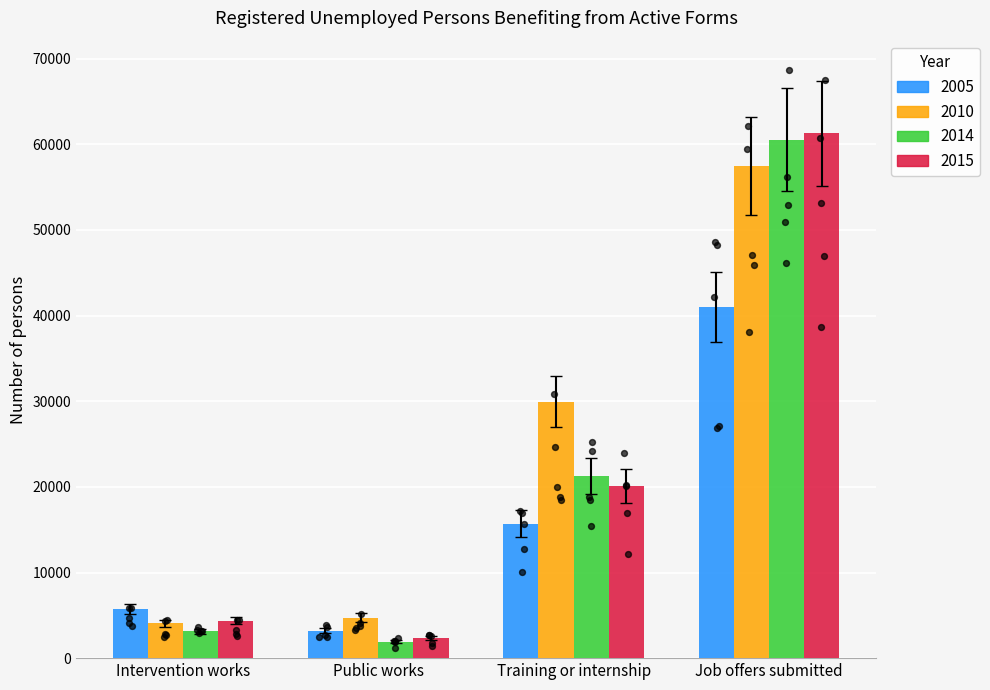

What are all the series names shown in the legend?

2005, 2010, 2014, 2015